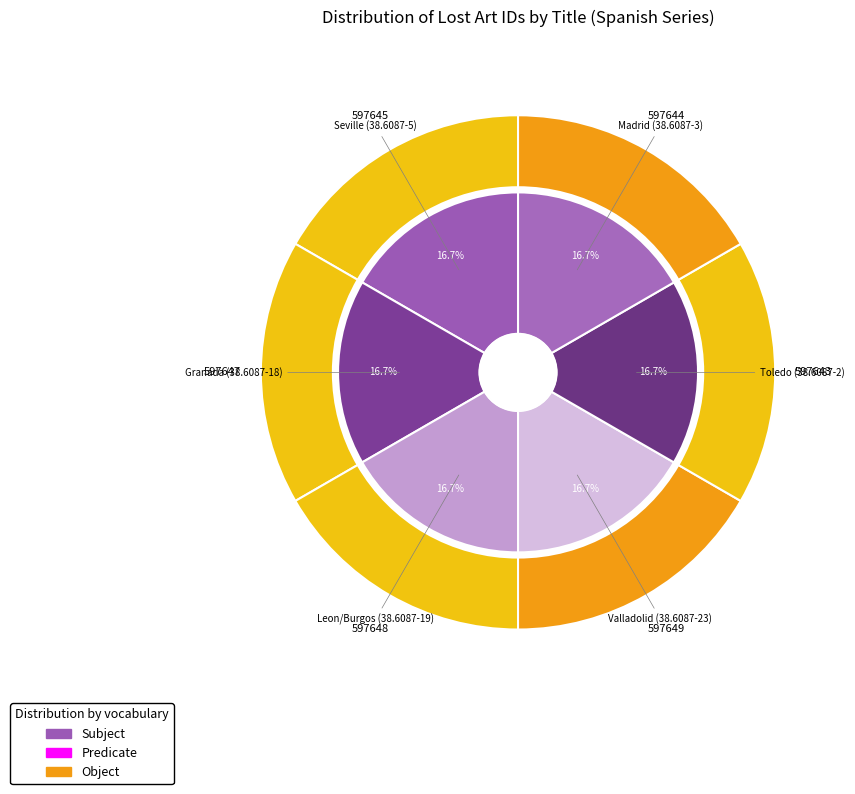

How many slices are in this pie chart?

6